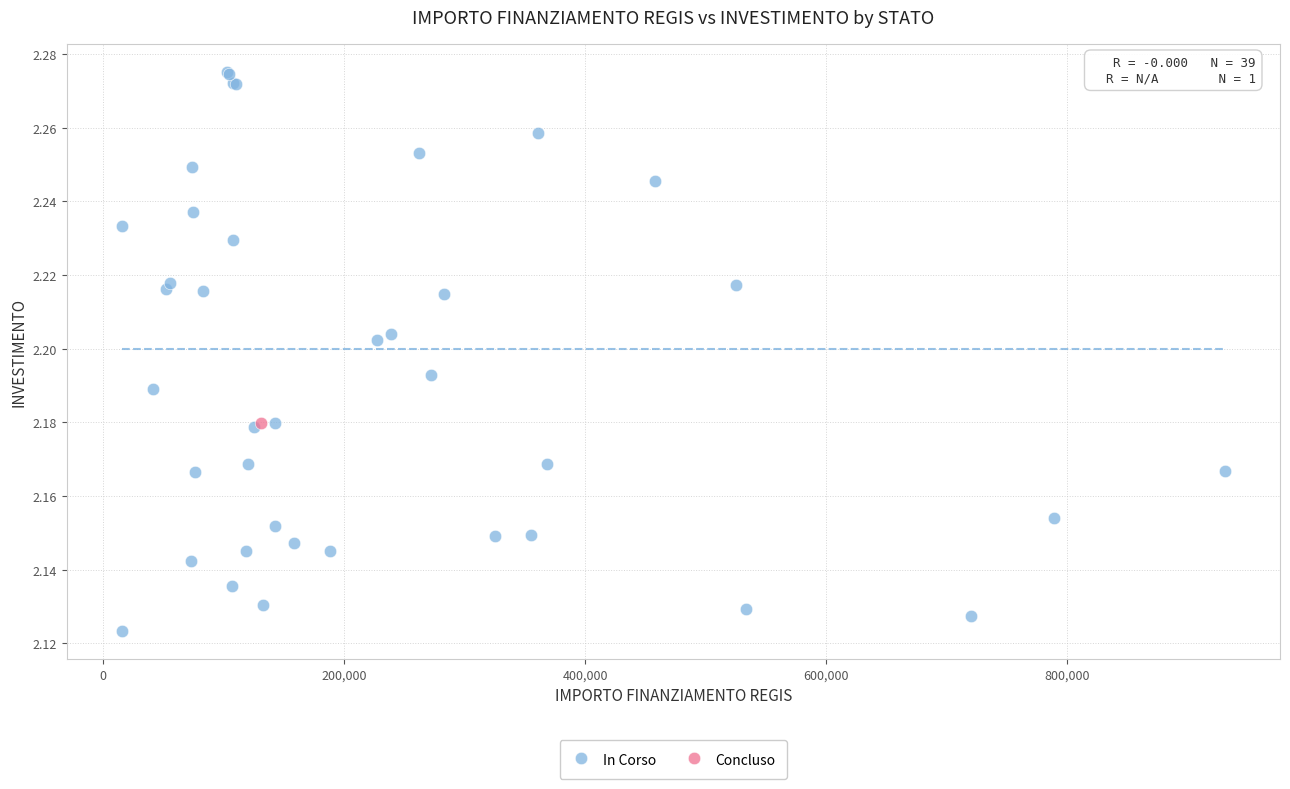

What are all the series names shown in the legend?

In Corso, Concluso